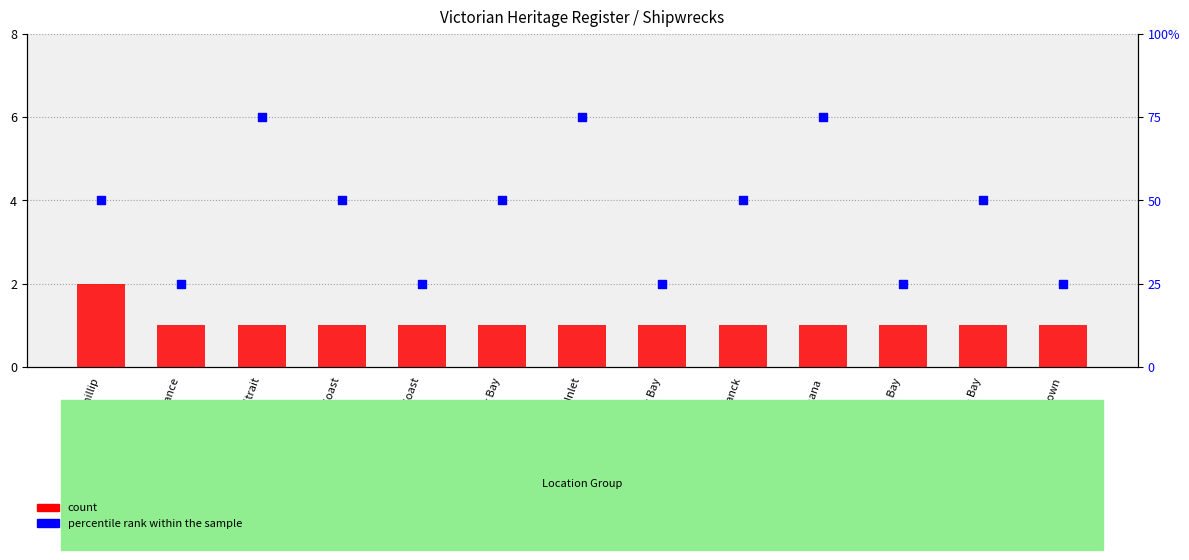

Which series has the largest Y range (max minus min)?

percentile rank within the sample